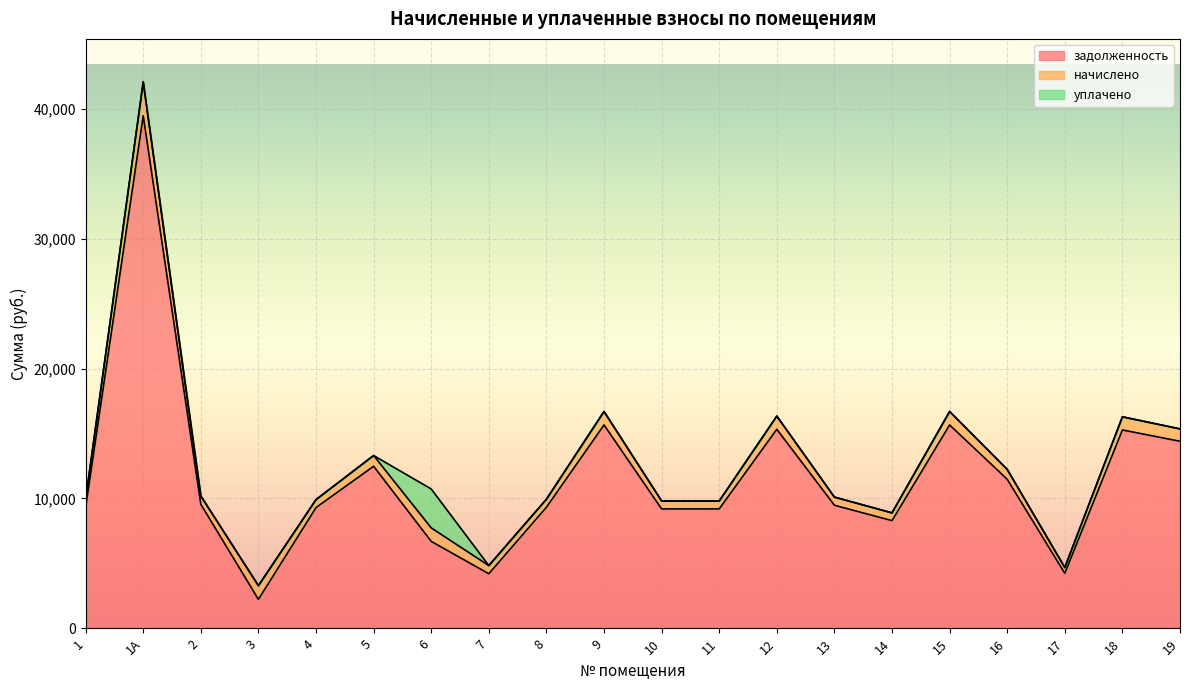

The уплачено series shows -1897.5 at 8. True or false?

False